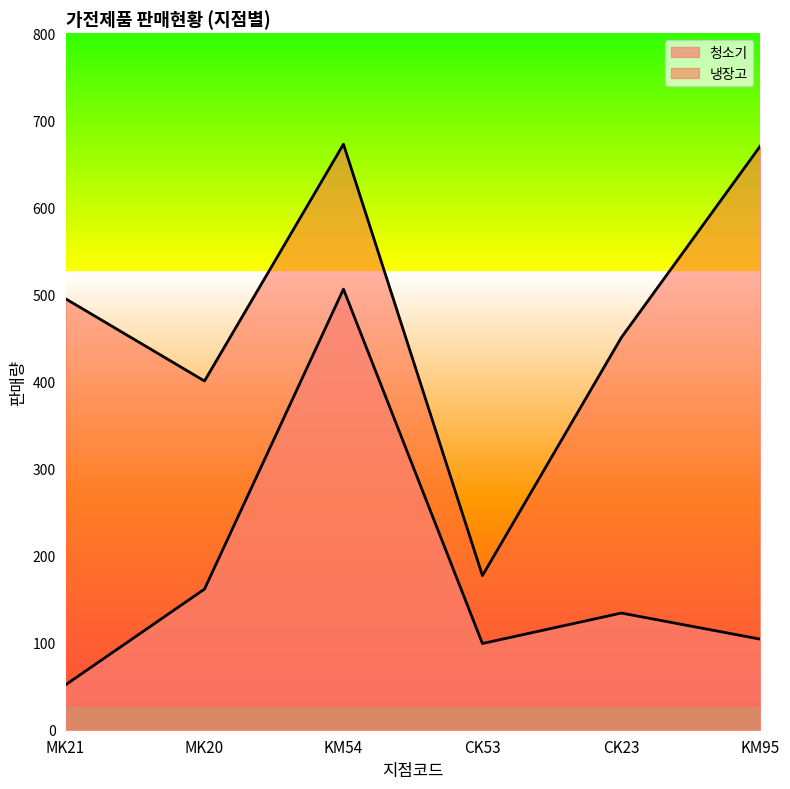

What is the total value across all series at CK53?

276.0